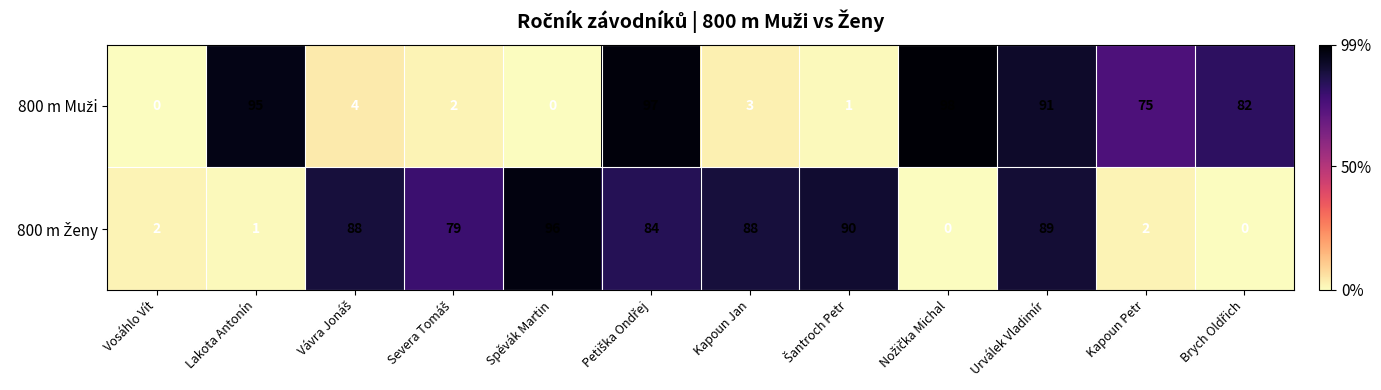

At how many categories does at least one series exceed 65?

11